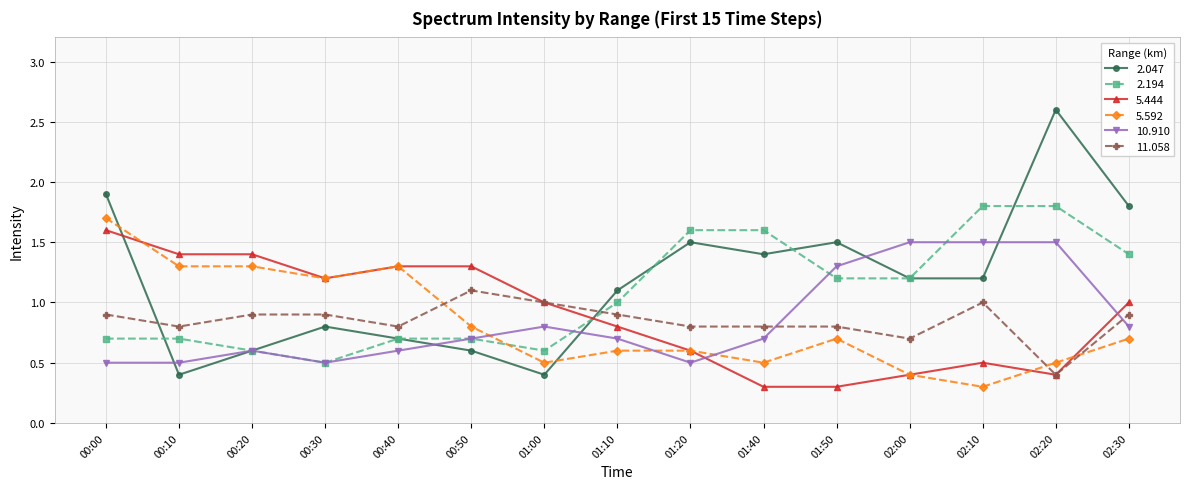

What is the spread (max minus min) of values at 01:50?

1.2